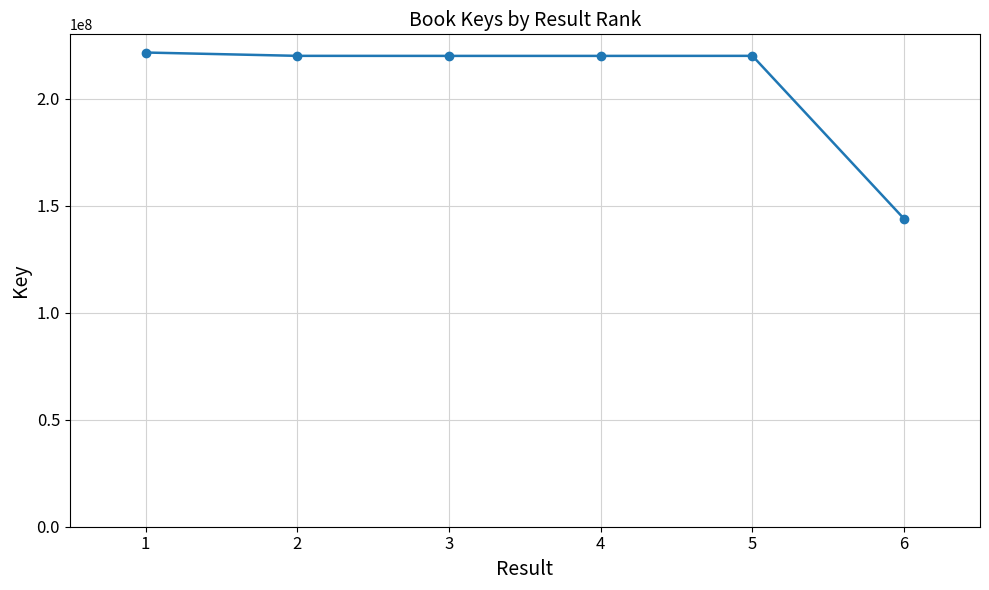

What is the ratio of the value at 1 to the value at 3?

1.0